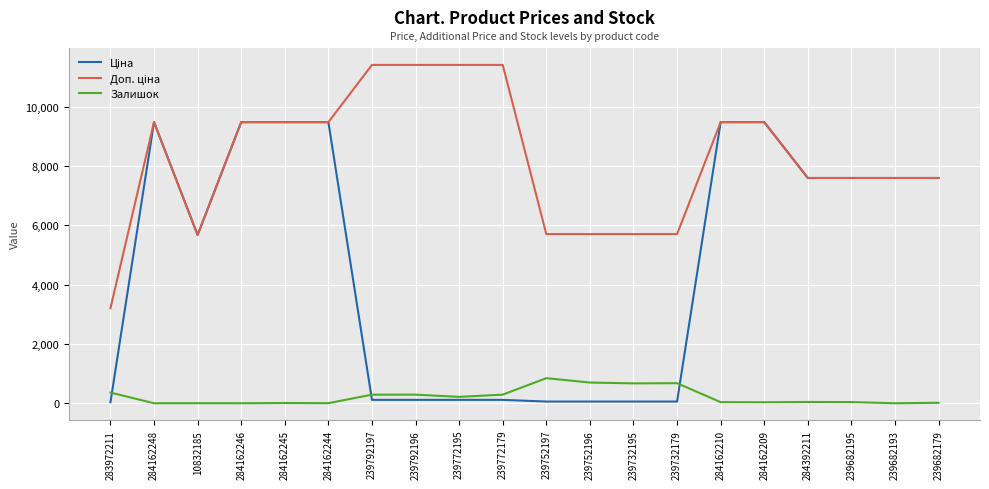

What is the maximum value for Залишок?

845.0